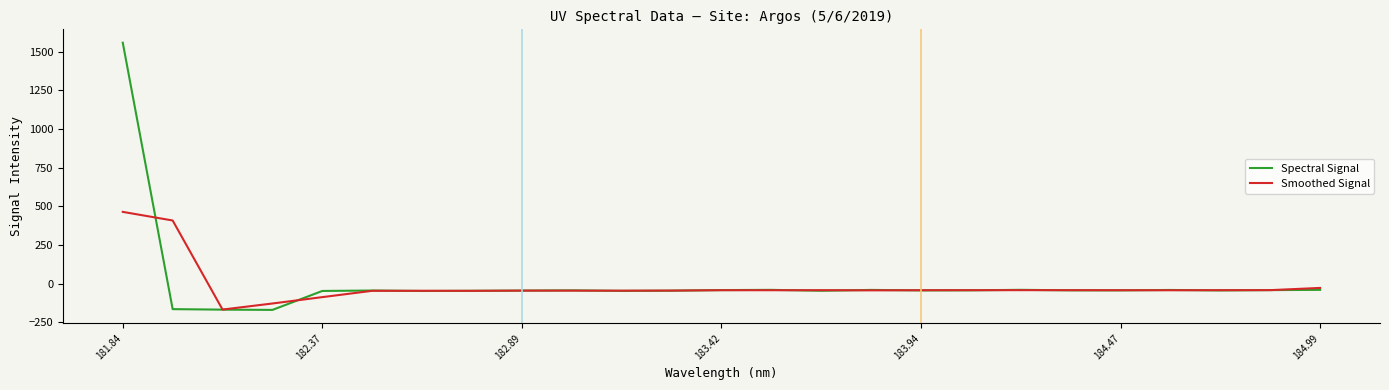

Which series has the largest range (max minus min)?

Spectral Signal